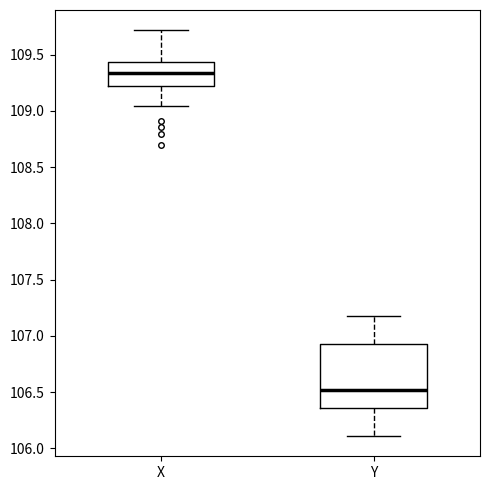

Which box's median line is the highest?

X